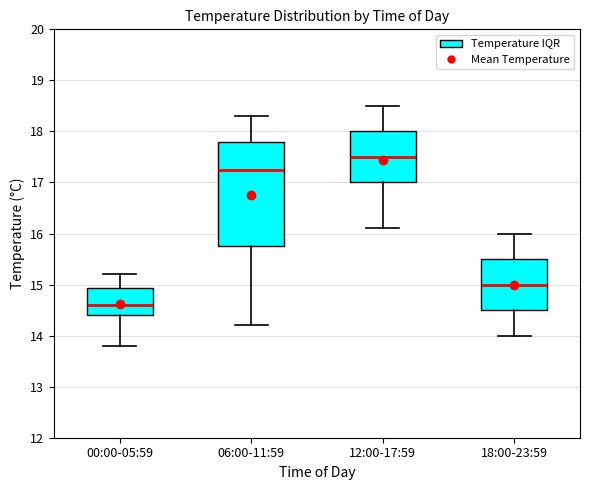

Which box has the highest median line?

12:00-17:59